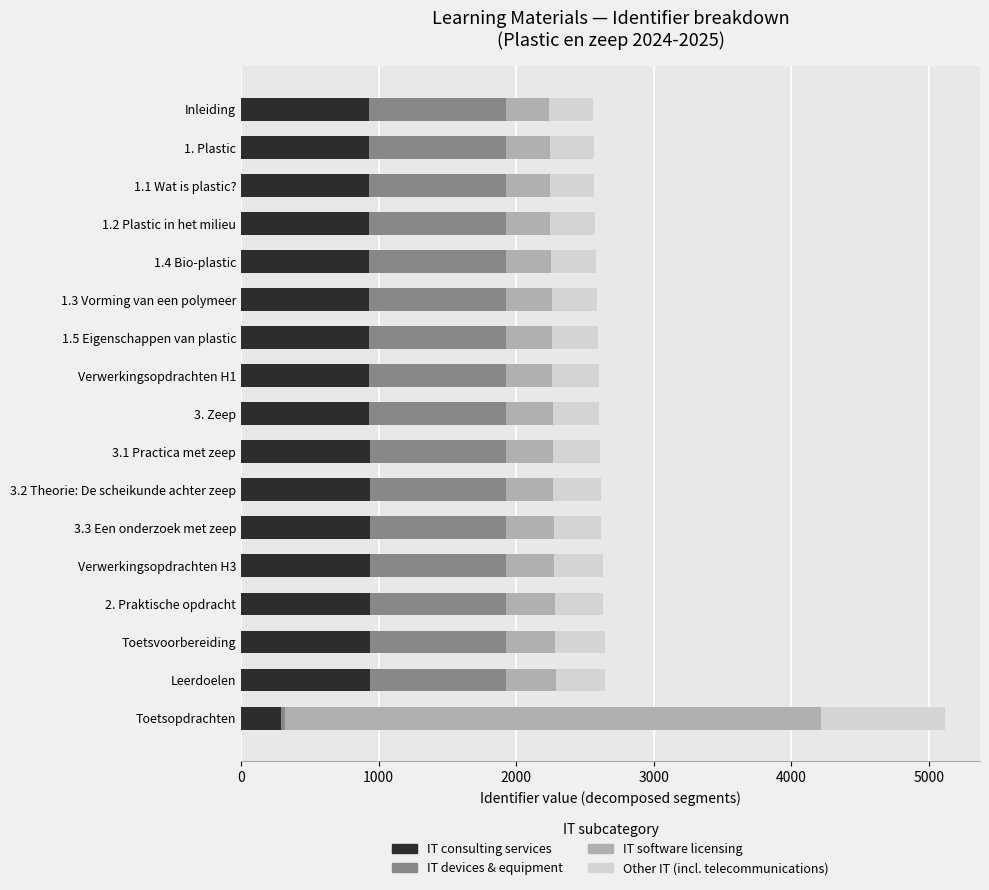

Which category has the lowest value in the IT consulting services series?

Toetsopdrachten